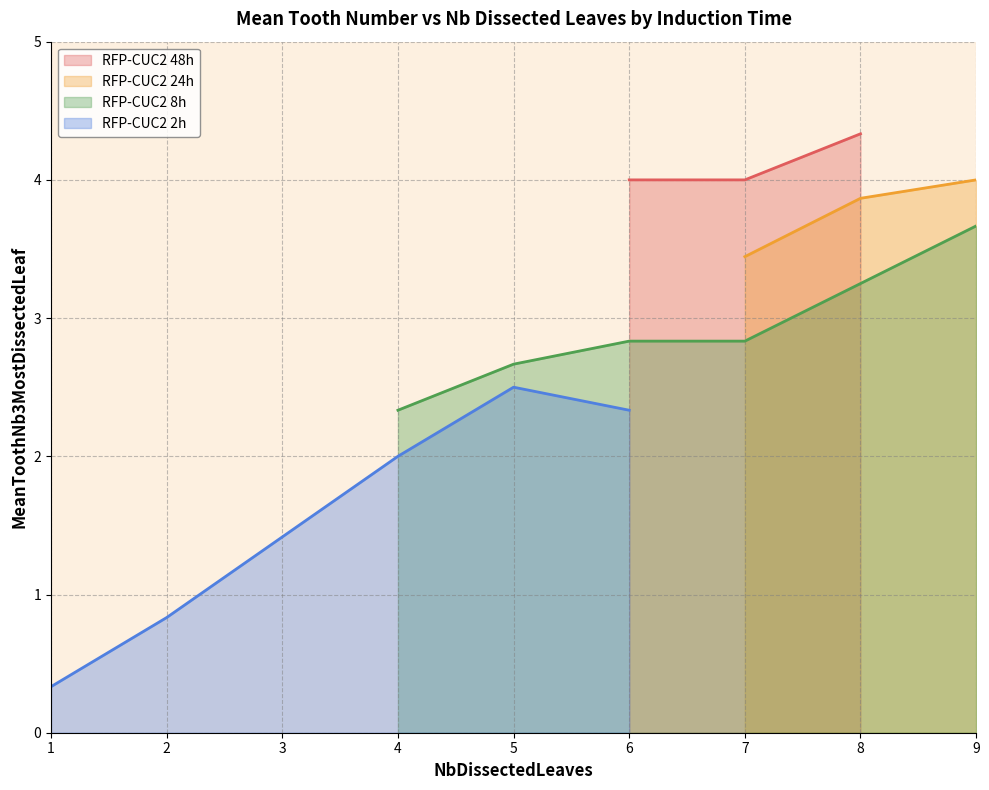

True or false: RFP-CUC2 2h has more than 0 interior local peaks.

True